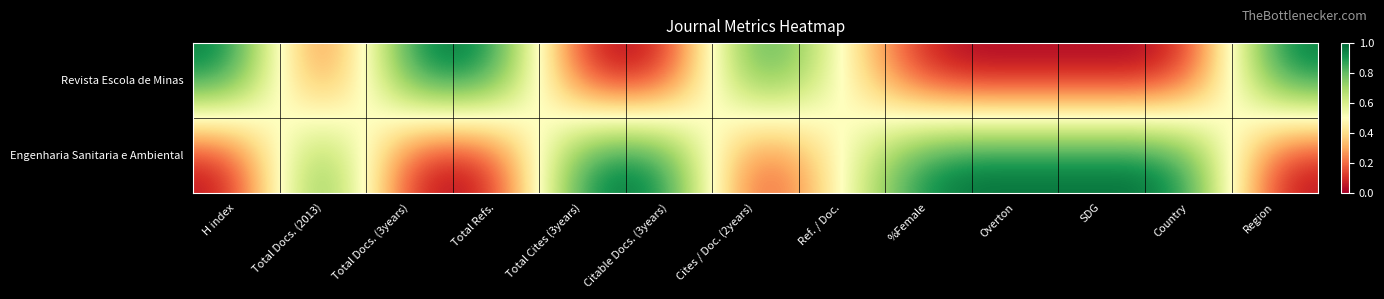

What is the maximum value shown in the chart?

1.0